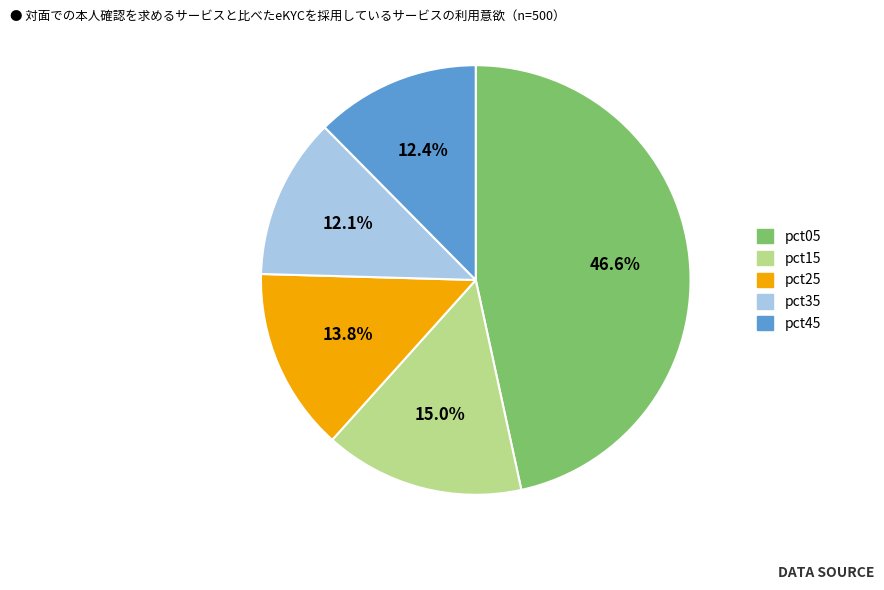

What is the largest slice in the pie chart?

pct05